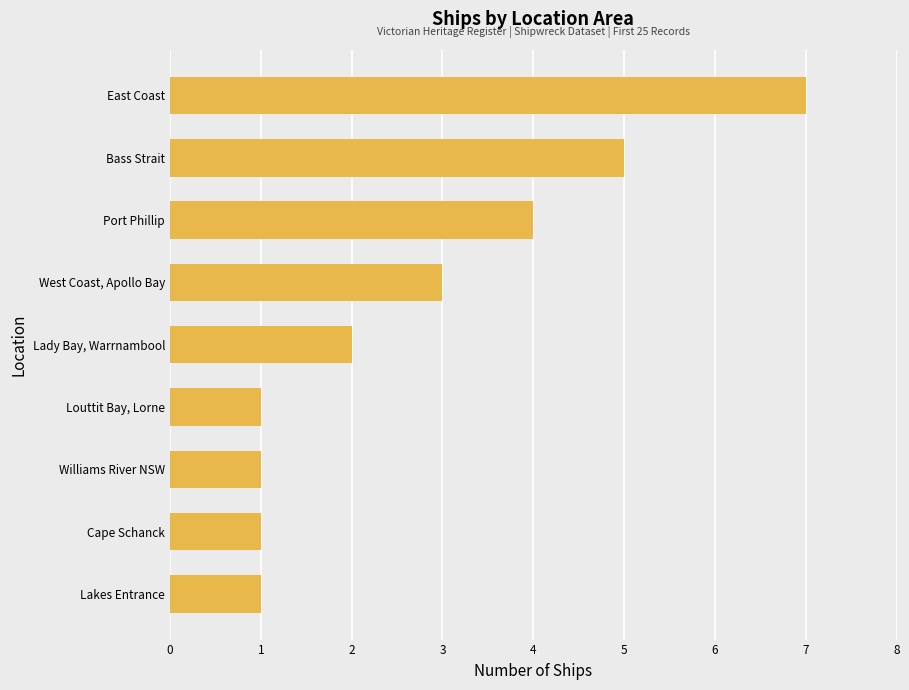

What is the difference between the maximum and minimum values?

6